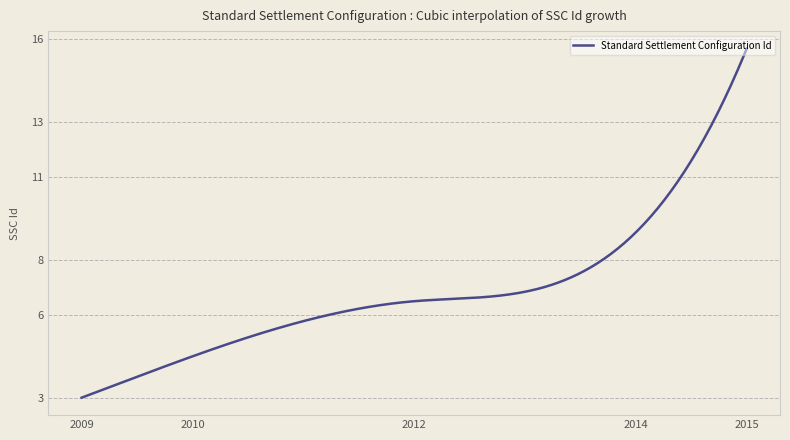

Does the chart display data point markers on the line(s)?

No